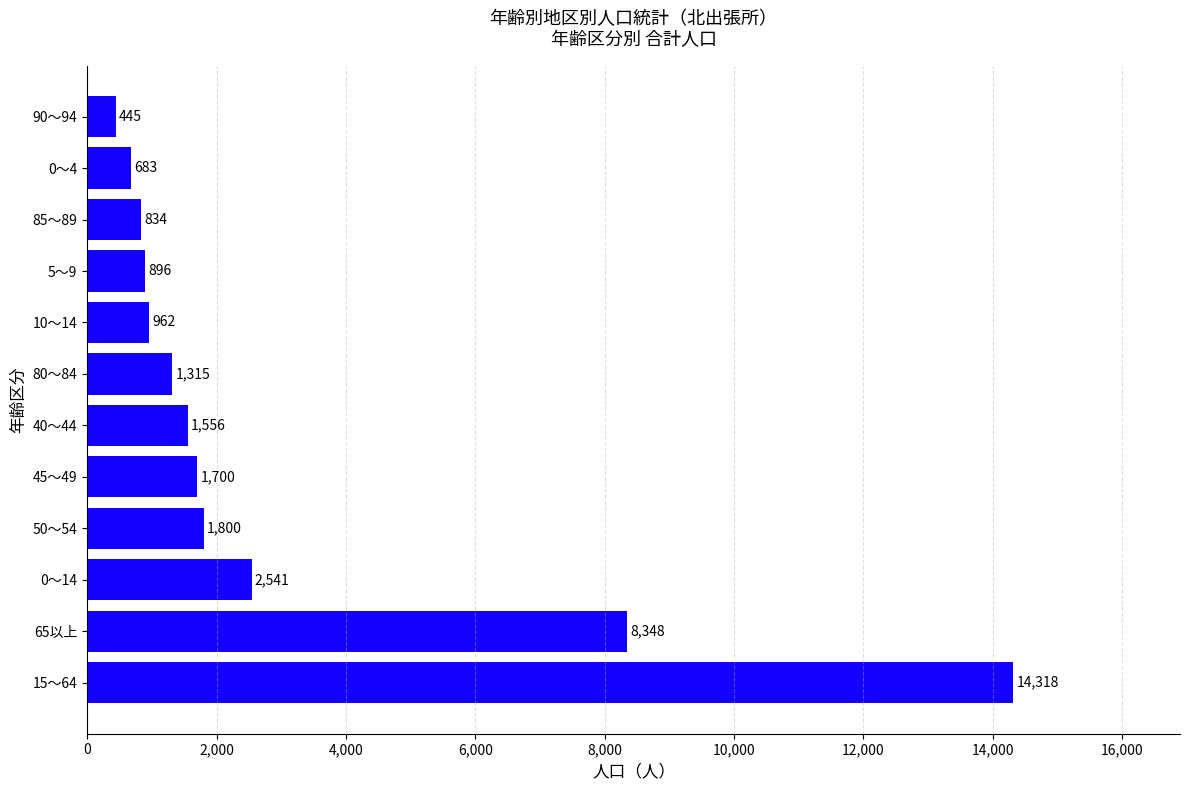

List the labels in order of value, smallest first.

90～94, 0～4, 85～89, 5～9, 10～14, 80～84, 40～44, 45～49, 50～54, 0～14, 65以上, 15～64